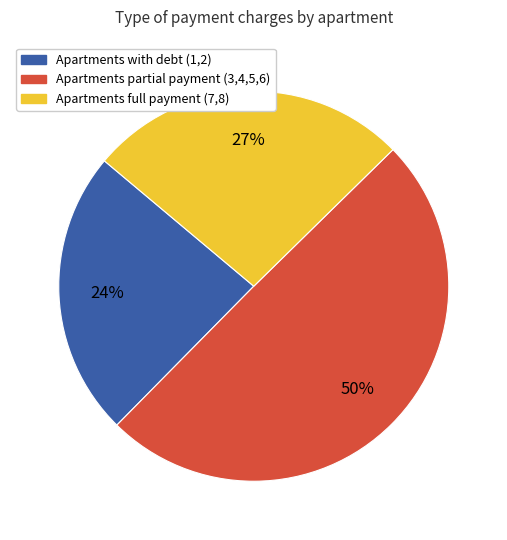

To the nearest percent, what is the average slice percentage?

33%